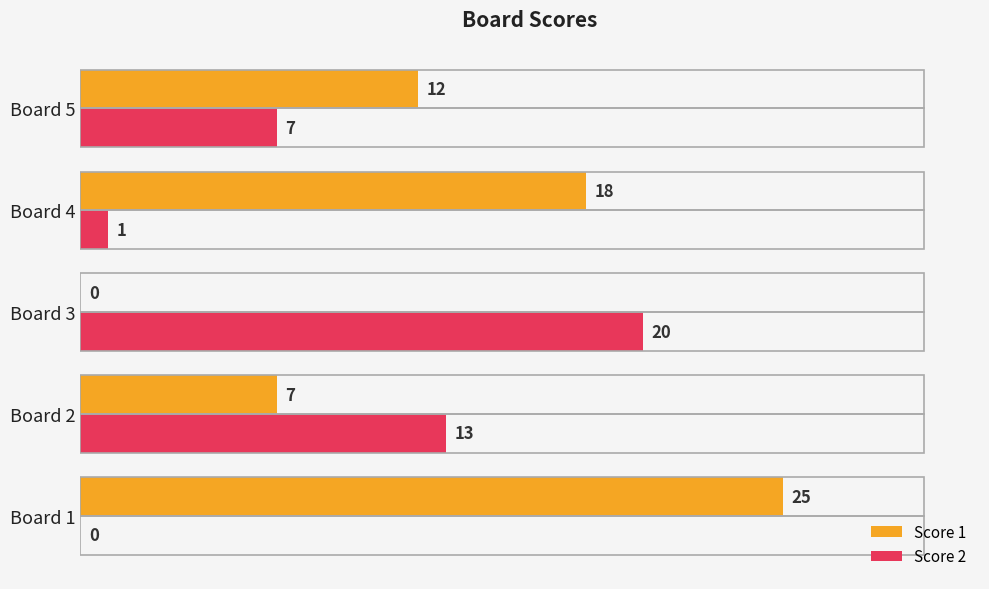

What is the sum of all Score 1 values?

62